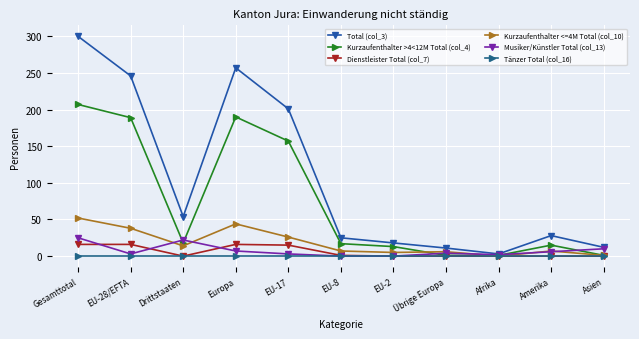

What position from the left is EU-8?

6